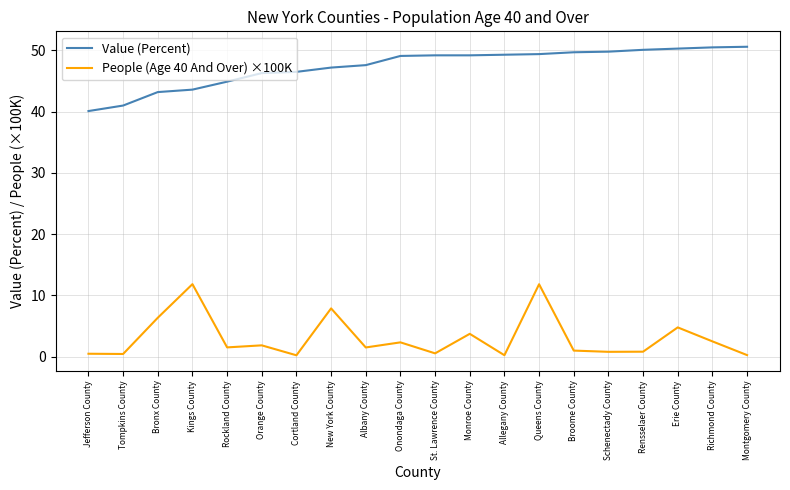

What is the difference between the highest and lowest values at Albany County?

46.1